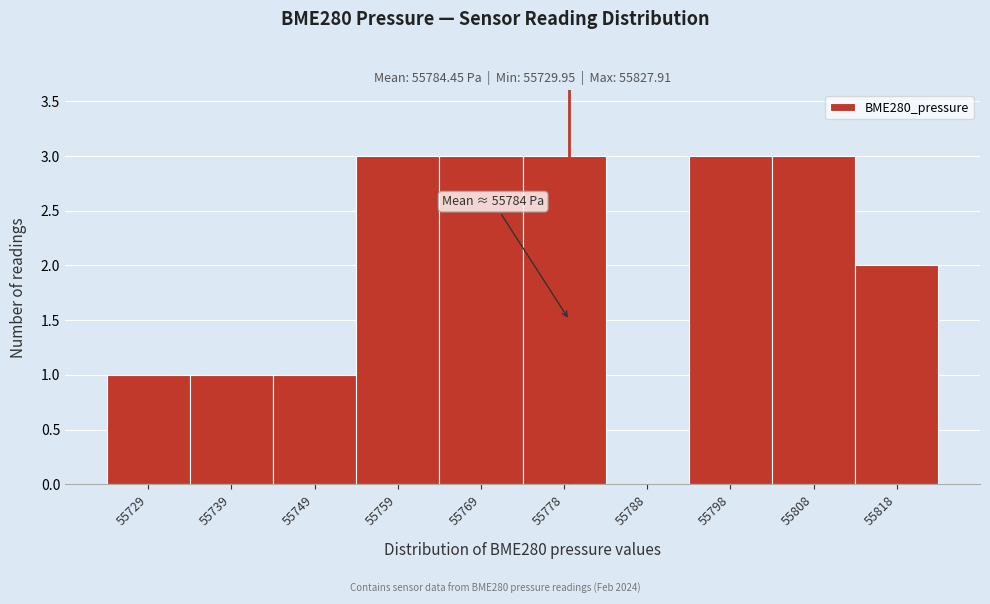

Reading left to right, extract all data points from this chart.

55729=1	55739=1	55749=1	55759=3	55769=3	55778=3	55788=0	55798=3	55808=3	55818=2